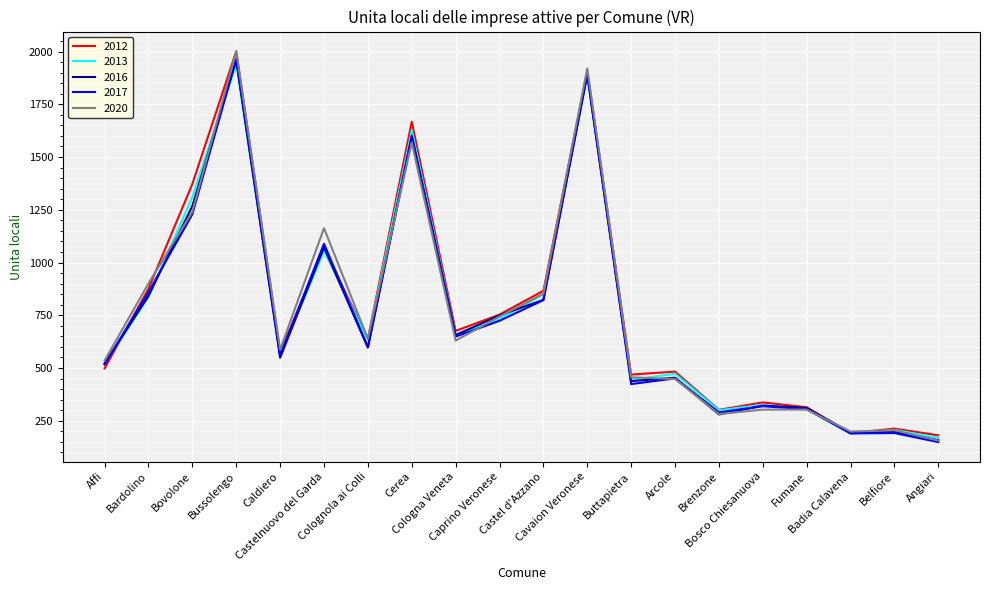

What is the greatest value displayed?

2002